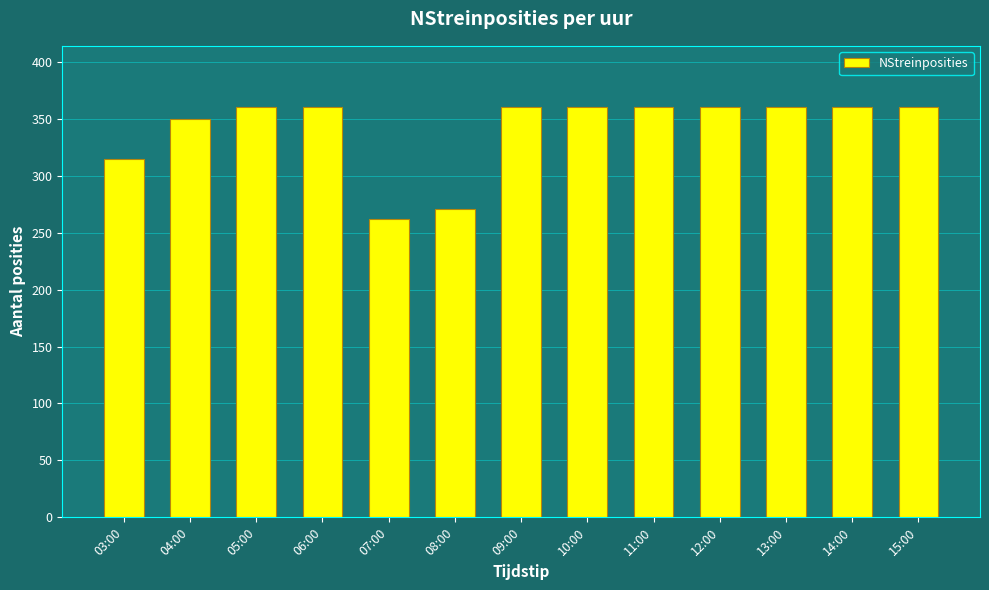

What is the minimum value shown in the chart?

262